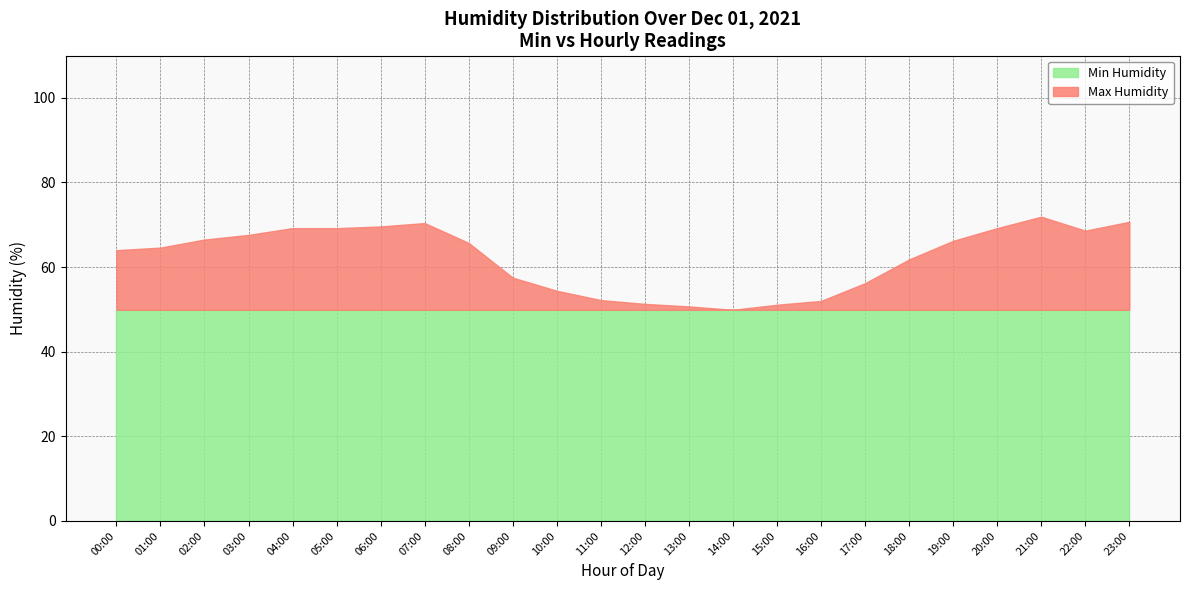

At which category does Min Humidity reach its first local valley?

01:00